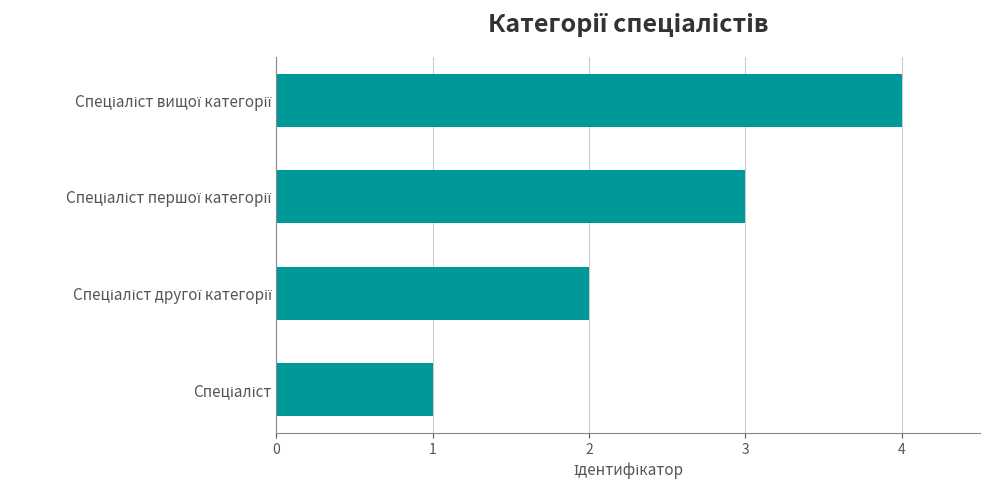

What is the difference between the maximum and minimum values?

3